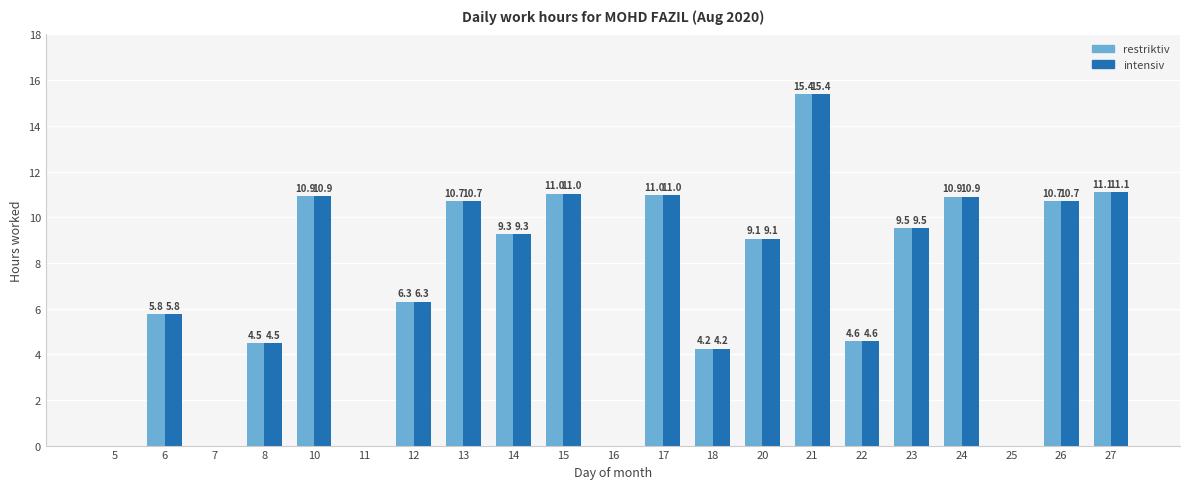

The restriktiv series shows 14.5 at 20. True or false?

False